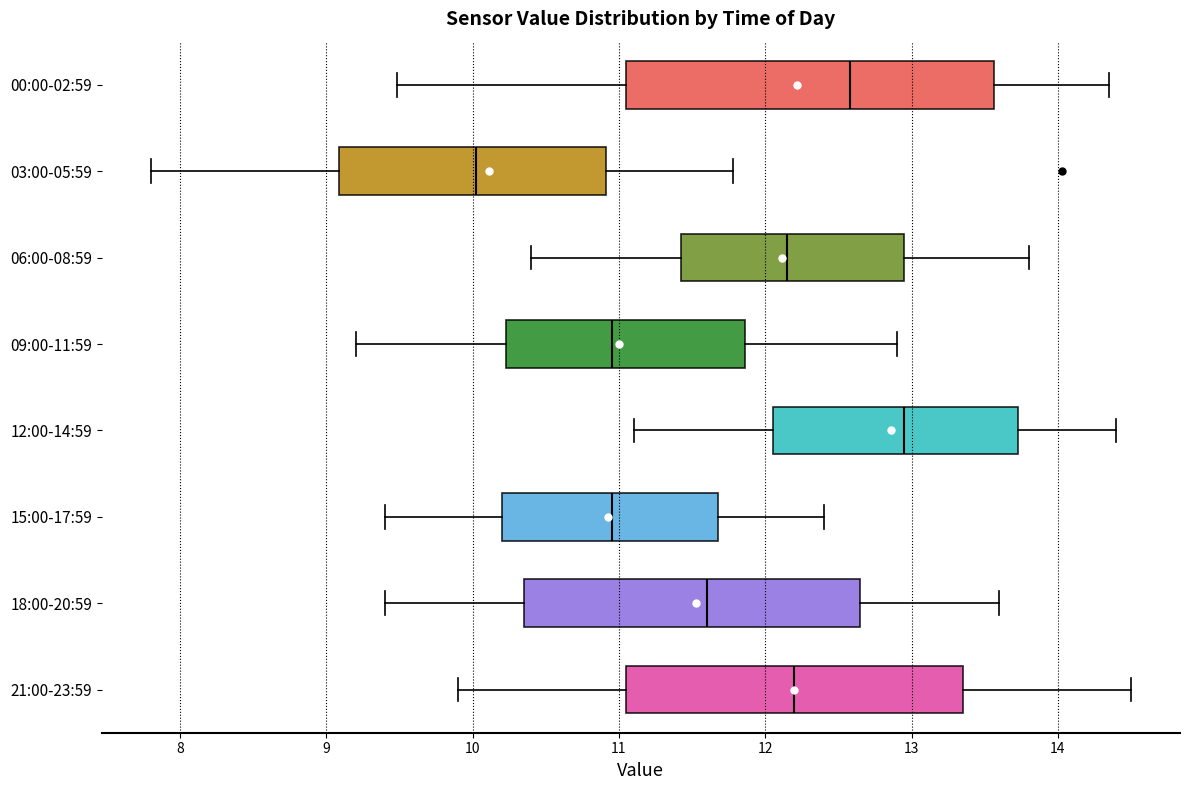

Which box is the widest, from its left edge to its right edge?

00:00-02:59